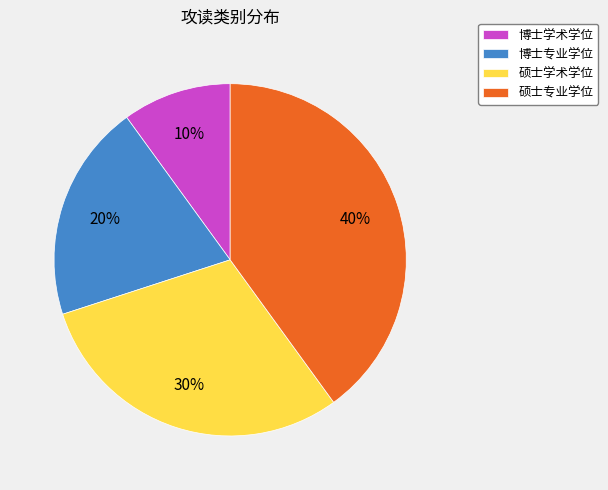

What is the ratio of the value at 博士专业学位 to the value at 硕士专业学位?

0.5